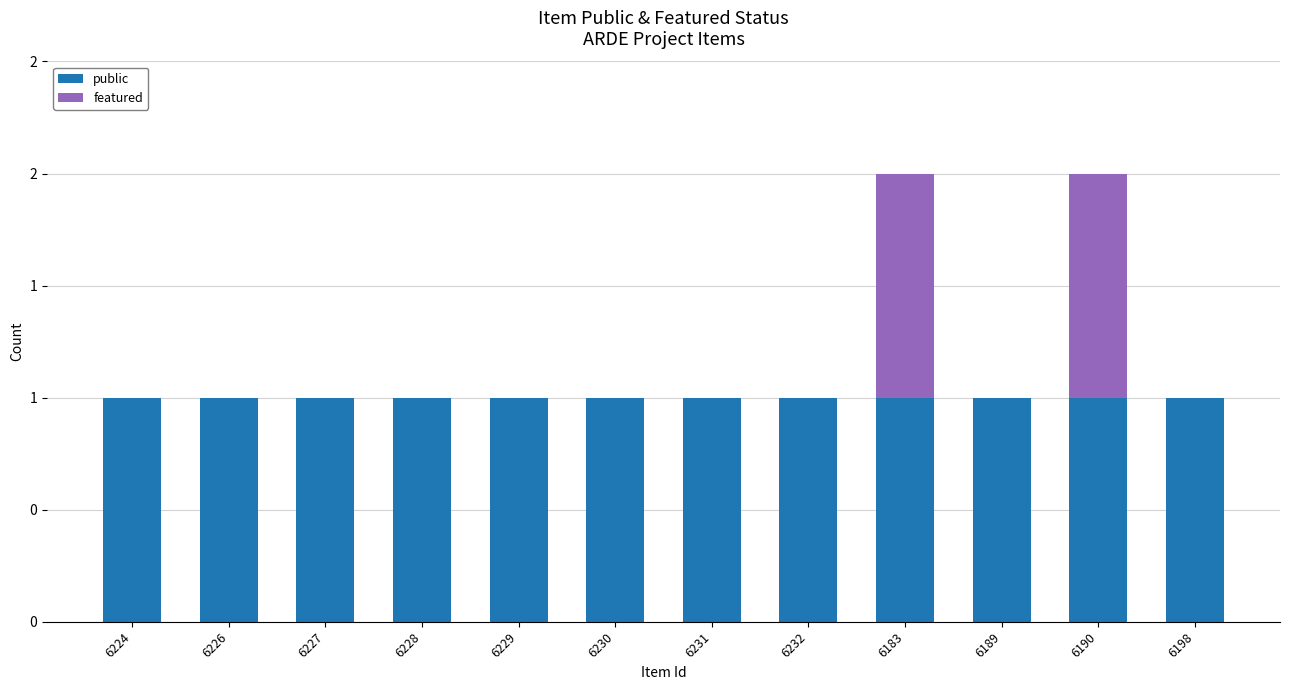

Are the bars horizontal?

No